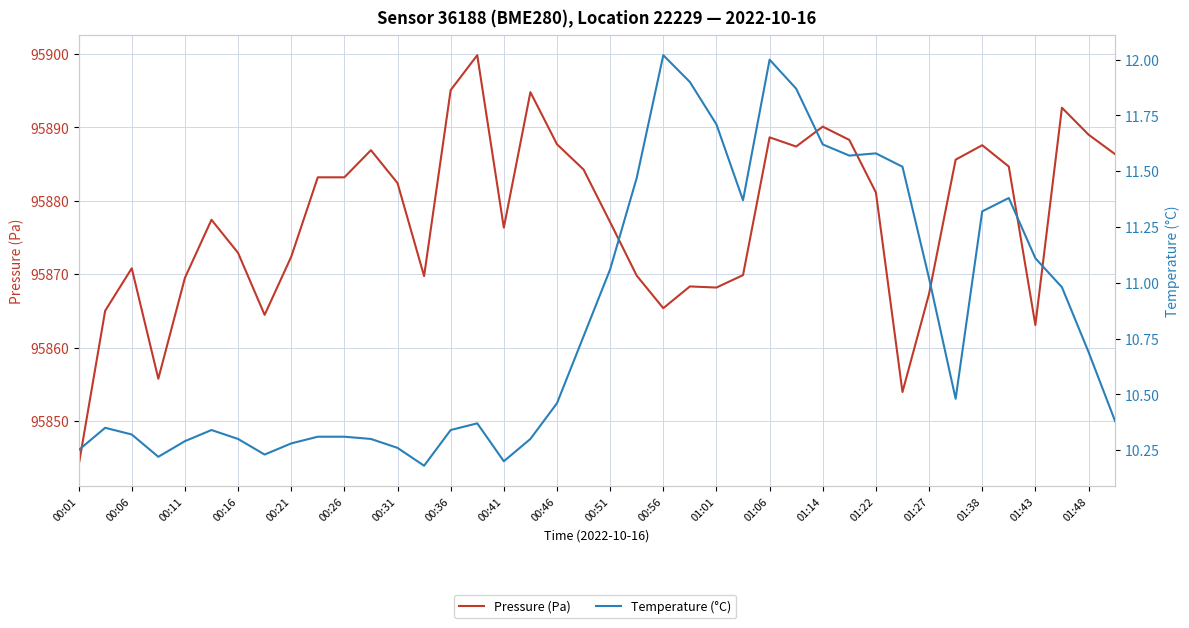

What is the sum of all Pressure (Pa) values?

3835100.0